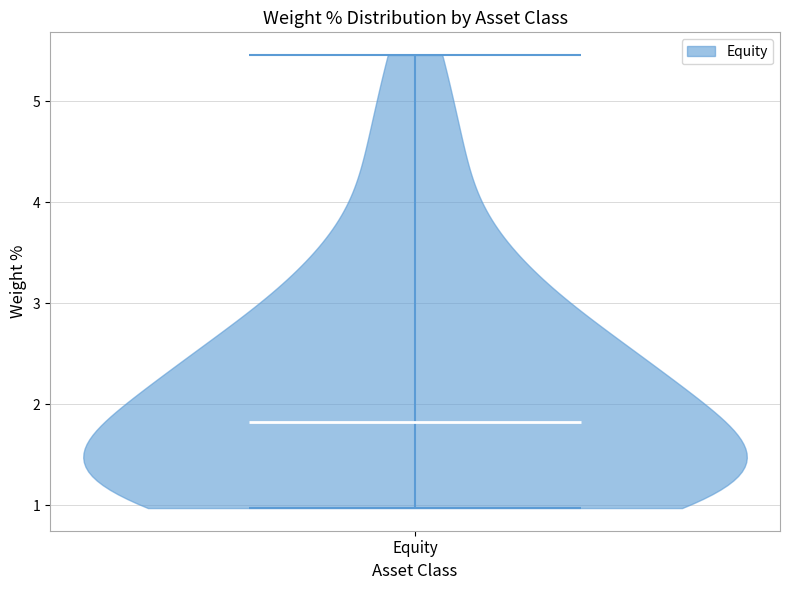

Read this violin plot against the y-axis: where its median line is, and the lowest and highest points the violin reaches. The values are not printed on the chart, so give them approximately, as read against the axis.

median line 1.8, lowest point 1.0, highest point 5.5